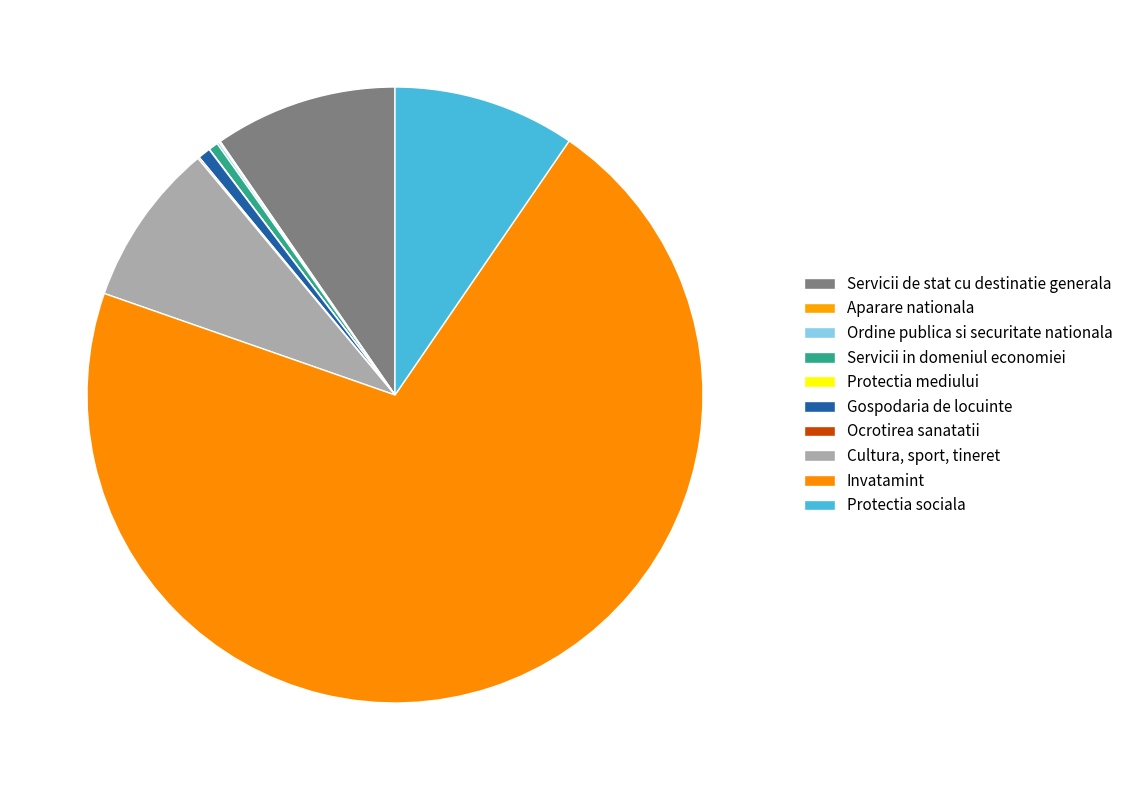

To the nearest percent, what portion does Gospodaria de locuinte represent?

1%